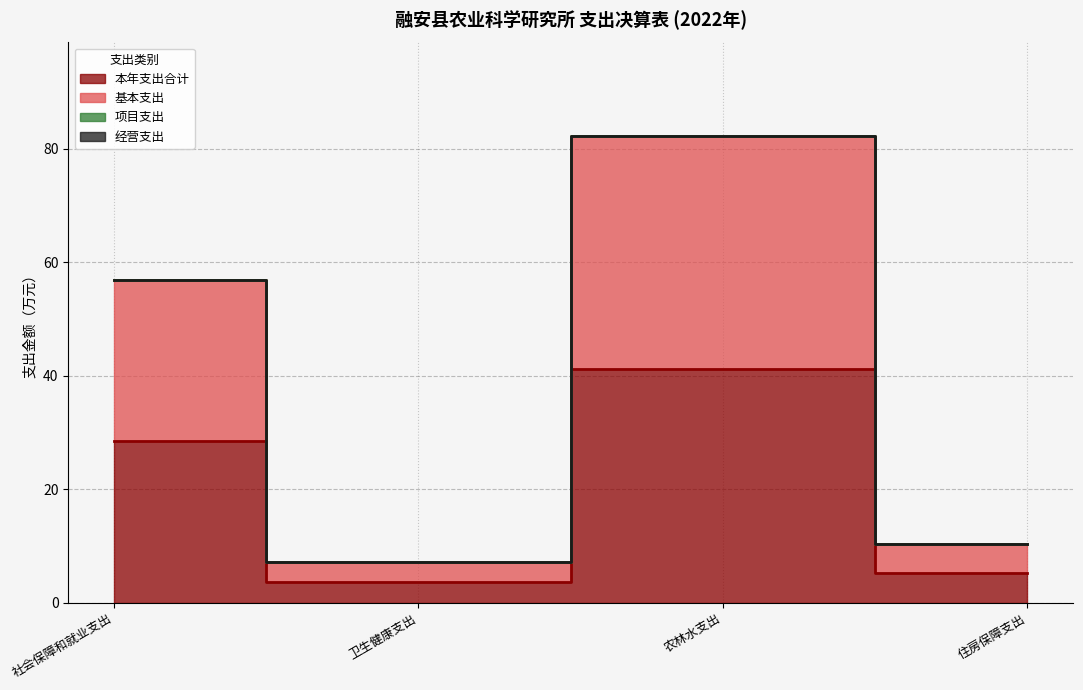

Rank the categories by 基本支出 value from lowest to highest.

卫生健康支出, 住房保障支出, 社会保障和就业支出, 农林水支出